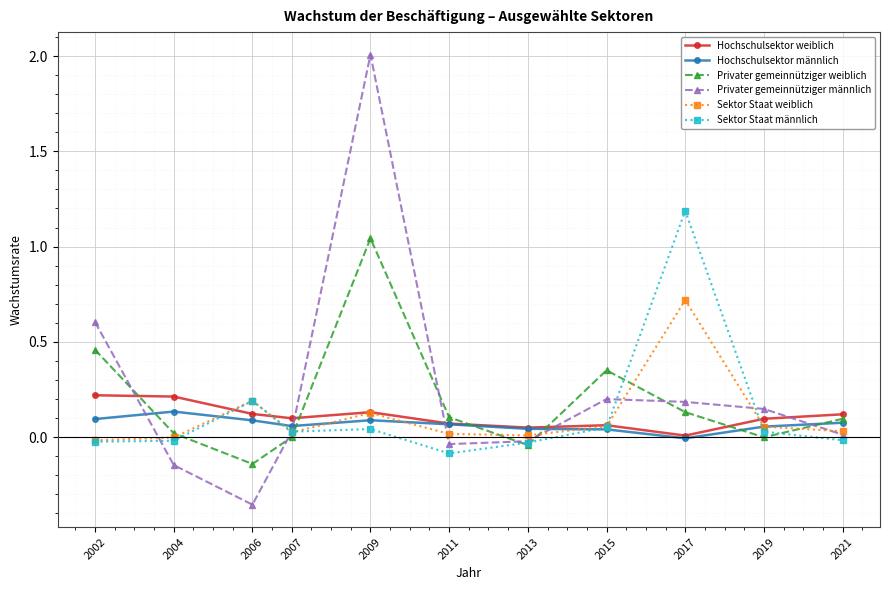

What is the sum of all Privater gemeinnütziger männlich values?

2.6